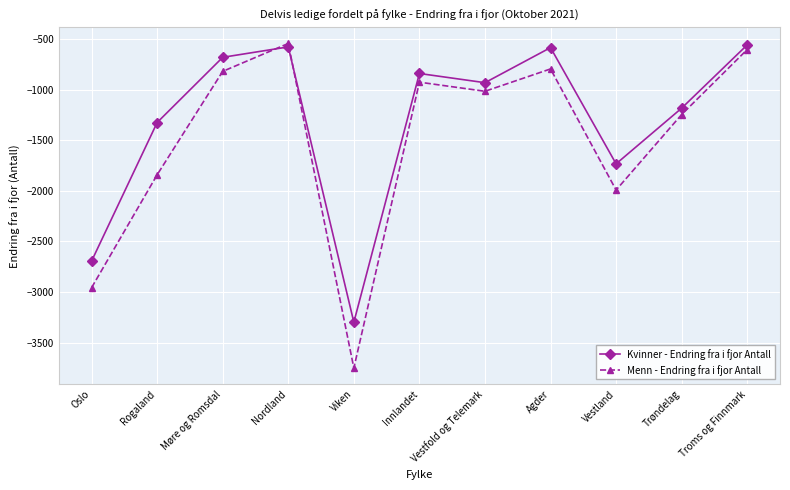

Count the number of categories in the chart.

11